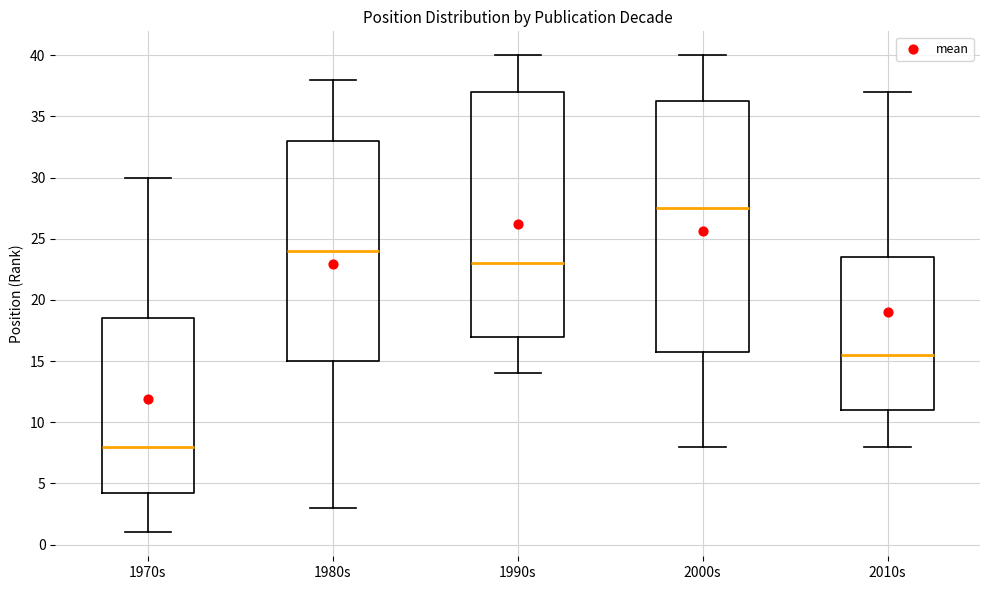

Reading left to right, read every box against the y-axis: the position of its median line, the range the box covers, and the ends of its whiskers. The values are not printed on the chart, so give them approximately, as read against the axis.

1970s: median 8.0, box 4.5 to 18.5, whiskers 1.0 to 30.0
1980s: median 24.0, box 15.0 to 33.0, whiskers 3.0 to 38.0
1990s: median 23.0, box 17.0 to 37.0, whiskers 14.0 to 40.0
2000s: median 27.5, box 16.0 to 36.5, whiskers 8.0 to 40.0
2010s: median 15.5, box 11.0 to 23.5, whiskers 8.0 to 37.0